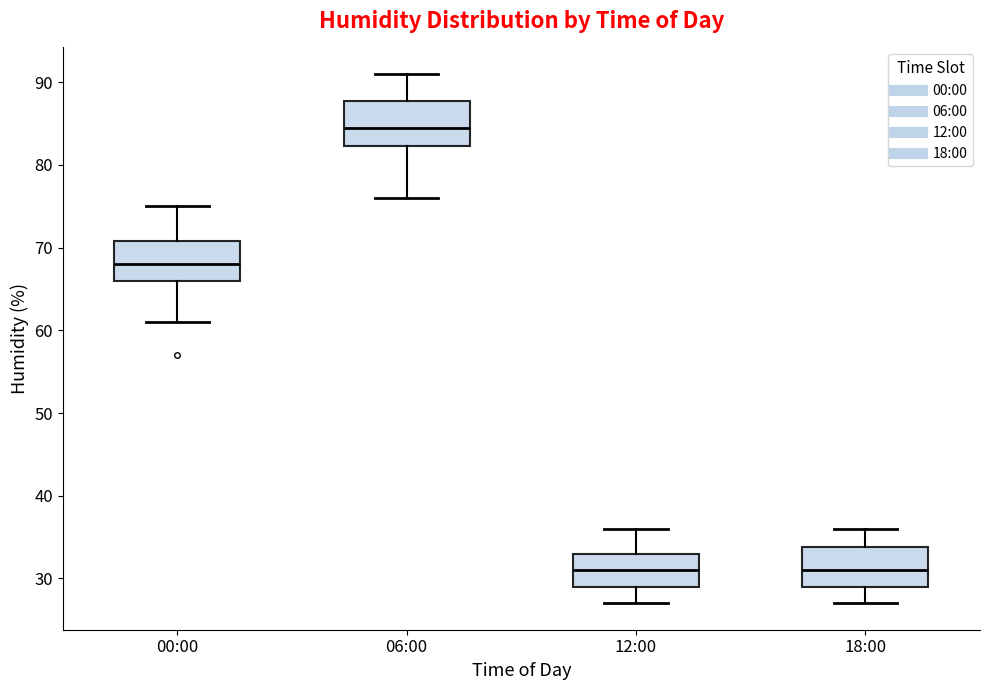

Reading left to right, read every box against the y-axis: the position of its median line, the range the box covers, and the ends of its whiskers. The values are not printed on the chart, so give them approximately, as read against the axis.

00:00: median 68, box 66 to 71, whiskers 61 to 75
06:00: median 85, box 82 to 88, whiskers 76 to 91
12:00: median 31, box 29 to 33, whiskers 27 to 36
18:00: median 31, box 29 to 34, whiskers 27 to 36